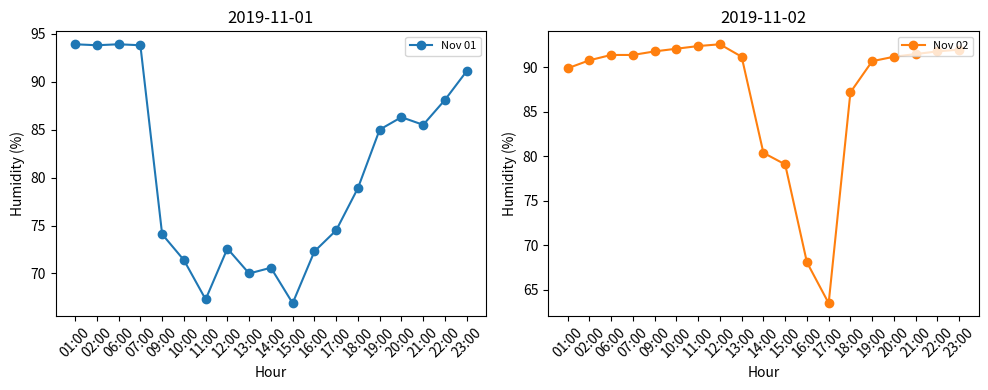

Reading left to right, transcribe all the data shown in this chart.

Nov 01: 01:00=93.9	02:00=93.8	06:00=93.9	07:00=93.8	09:00=74.1	10:00=71.4	11:00=67.3	12:00=72.6	13:00=70.0	14:00=70.6	15:00=66.9	16:00=72.3	17:00=74.5	18:00=78.9	19:00=85.0	20:00=86.3	21:00=85.5	22:00=88.1	23:00=91.1
Nov 02: 01:00=89.9	02:00=90.8	06:00=91.4	07:00=91.4	09:00=91.8	10:00=92.1	11:00=92.4	12:00=92.6	13:00=91.2	14:00=80.4	15:00=79.1	16:00=68.1	17:00=63.5	18:00=87.2	19:00=90.7	20:00=91.2	21:00=91.5	22:00=91.8	23:00=92.0